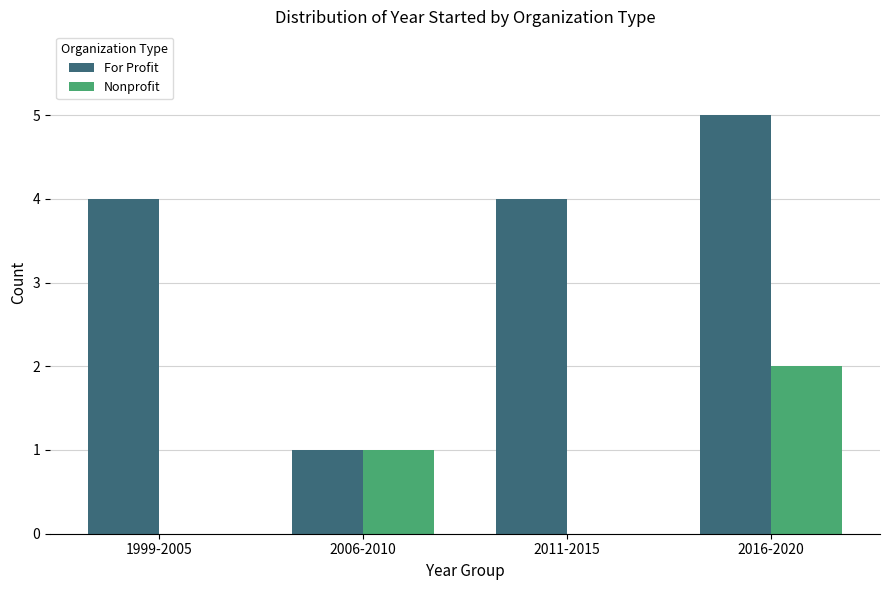

What is the greatest value displayed?

5